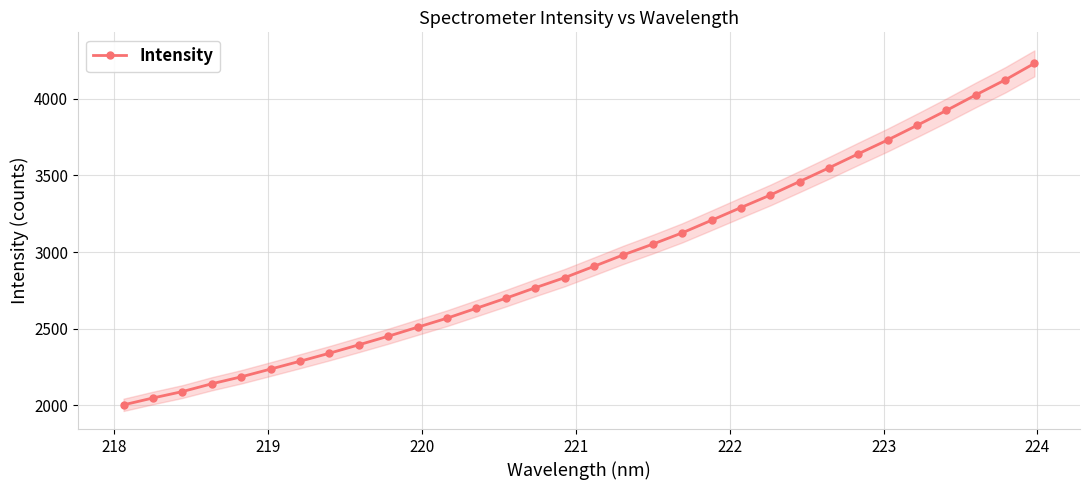

What is the value of the Intensity point at the 18th from the left?

2981.6